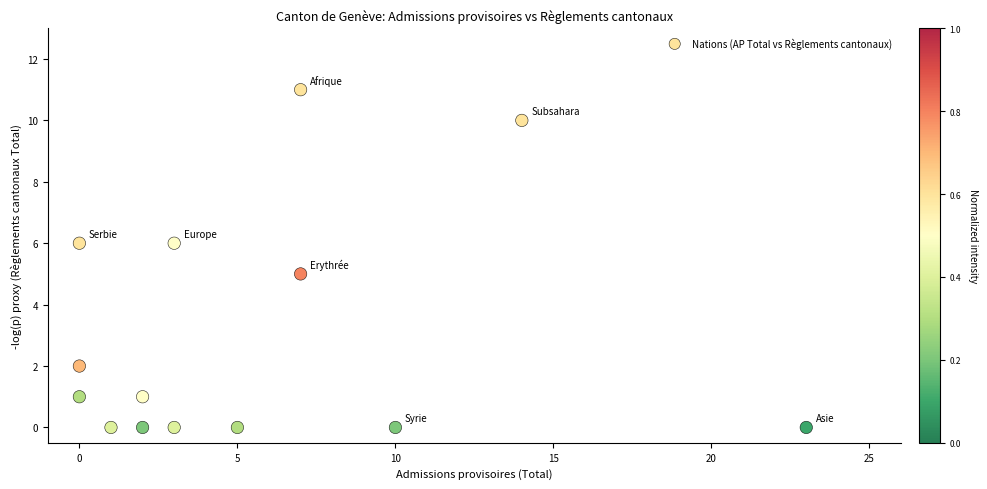

What is the range of Y values (max minus min)?

11